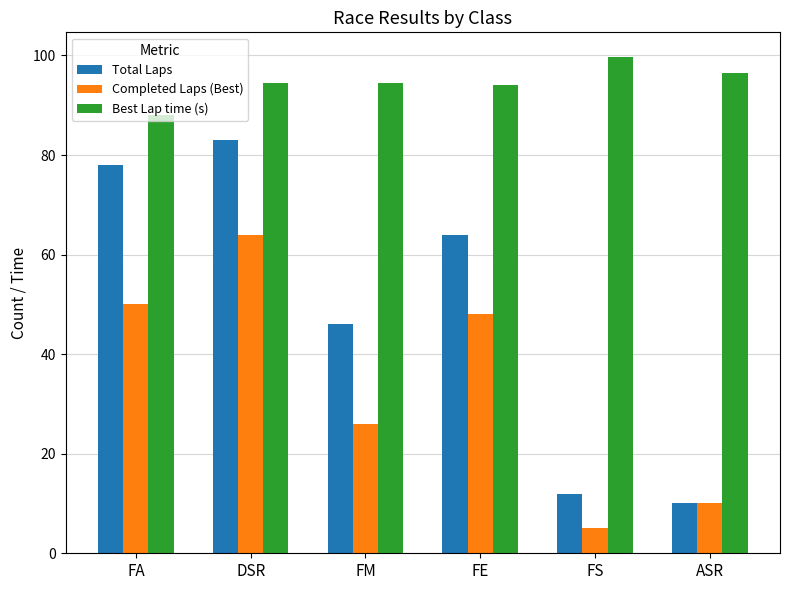

What are all the series names shown in the legend?

Total Laps, Completed Laps (Best), Best Lap time (s)